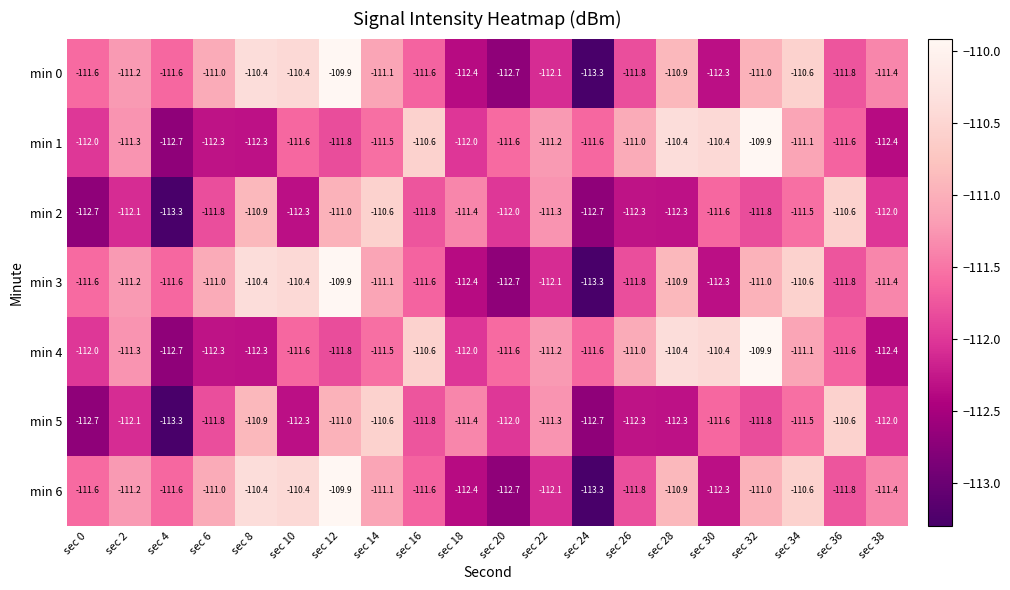

What is the difference between the maximum and minimum values in the min 1 series?

2.8